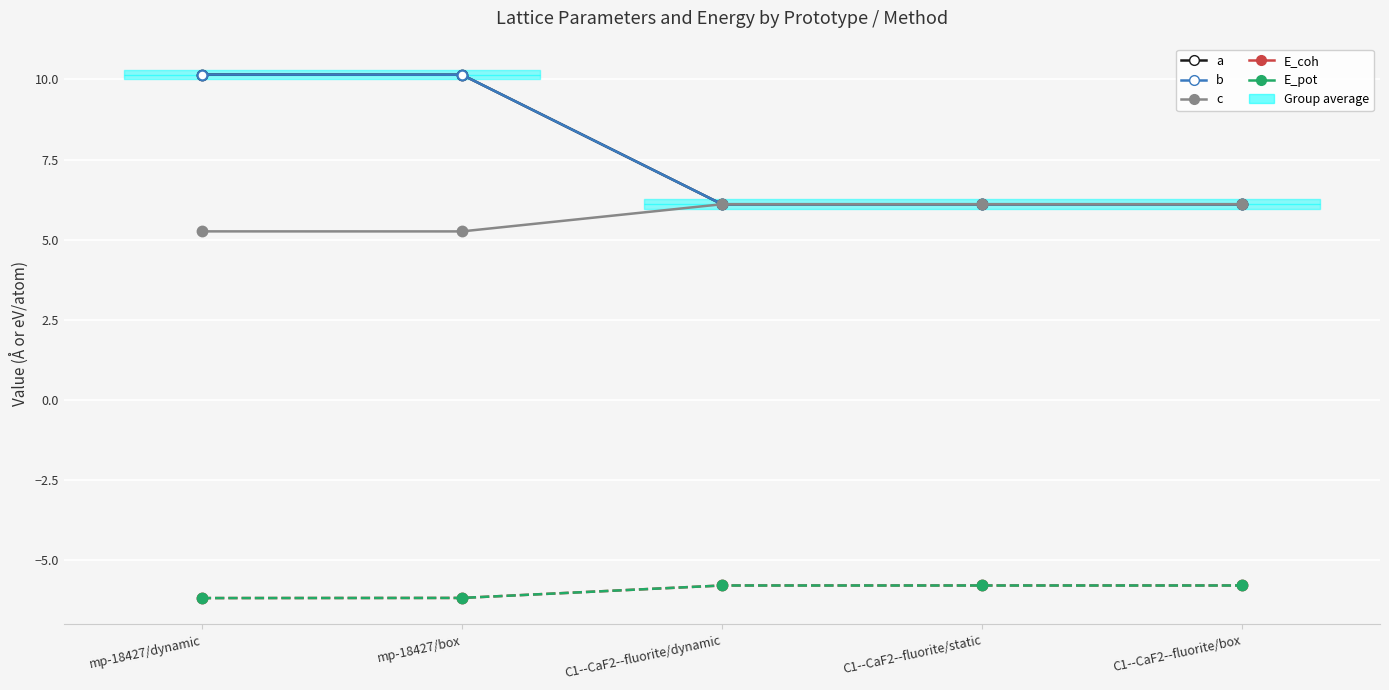

What is the label of the 2nd point from the left?

mp-18427/box